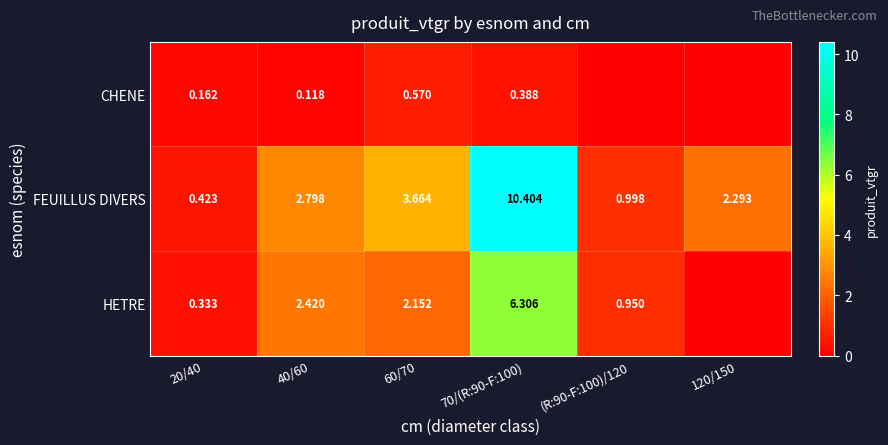

Is the value of HETRE at 60/70 greater than the value of CHENE at 60/70?

Yes